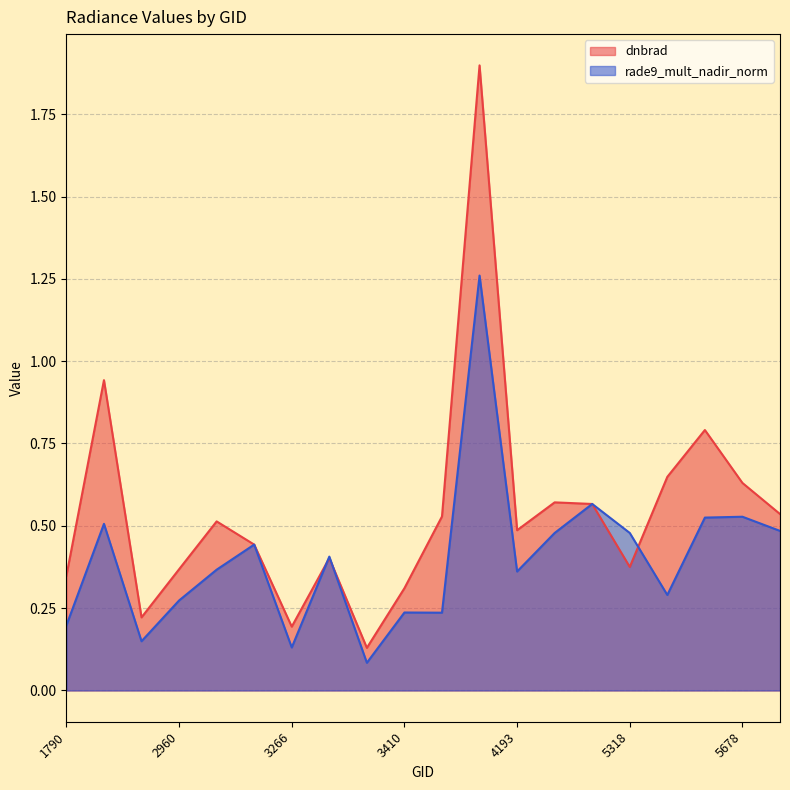

Which series has the largest range (max minus min)?

dnbrad